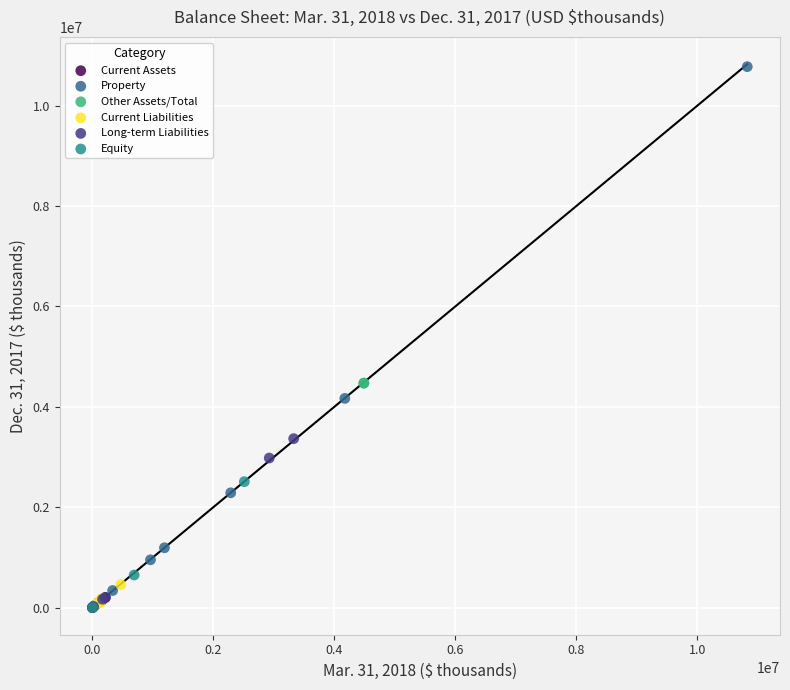

Which series has the largest Y range (max minus min)?

Property